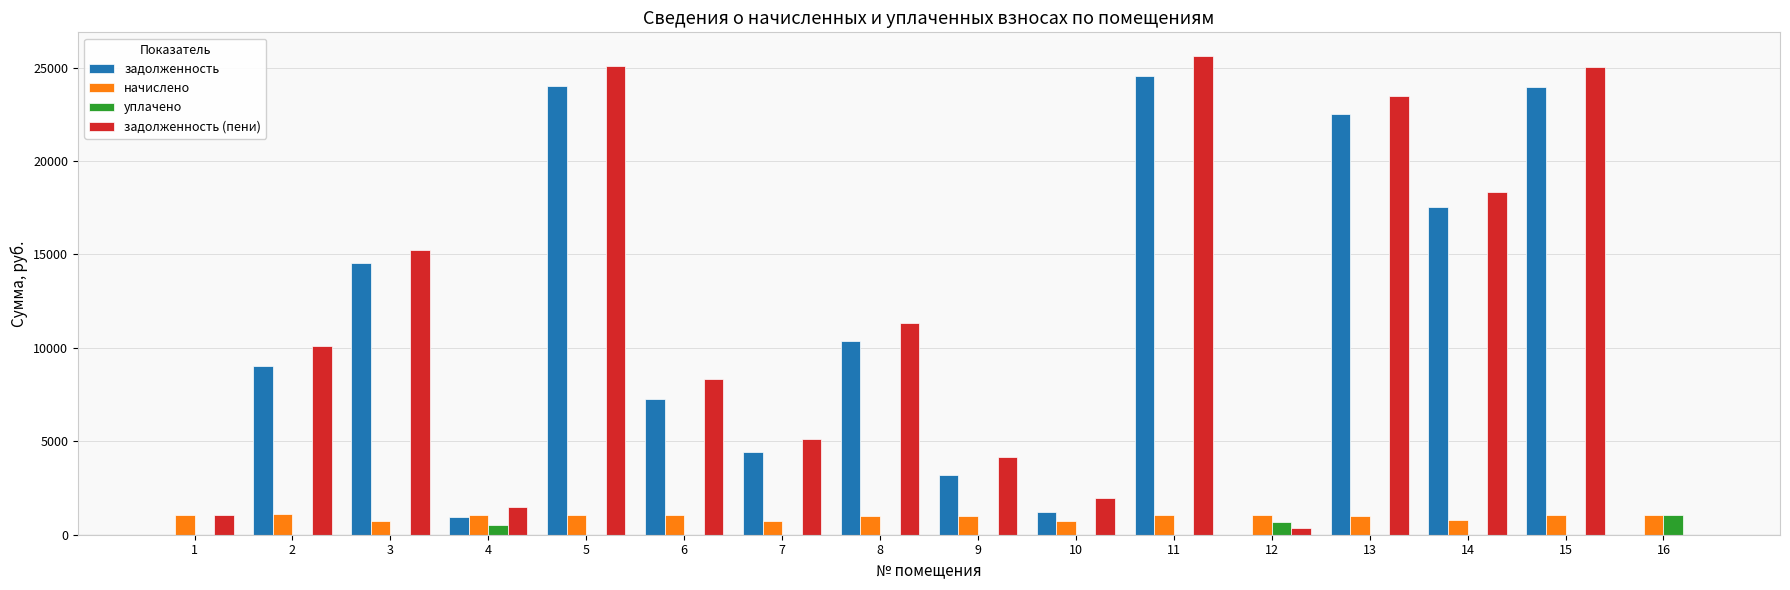

At which category is the sum across all series the highest?

11